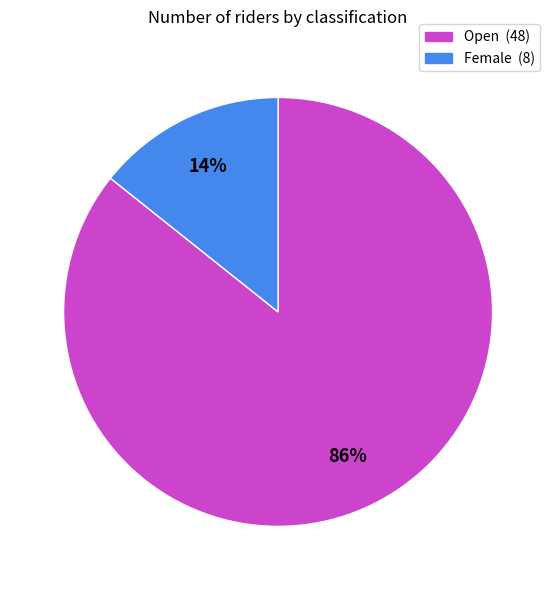

What percentage is the Female slice, to the nearest percent?

14%